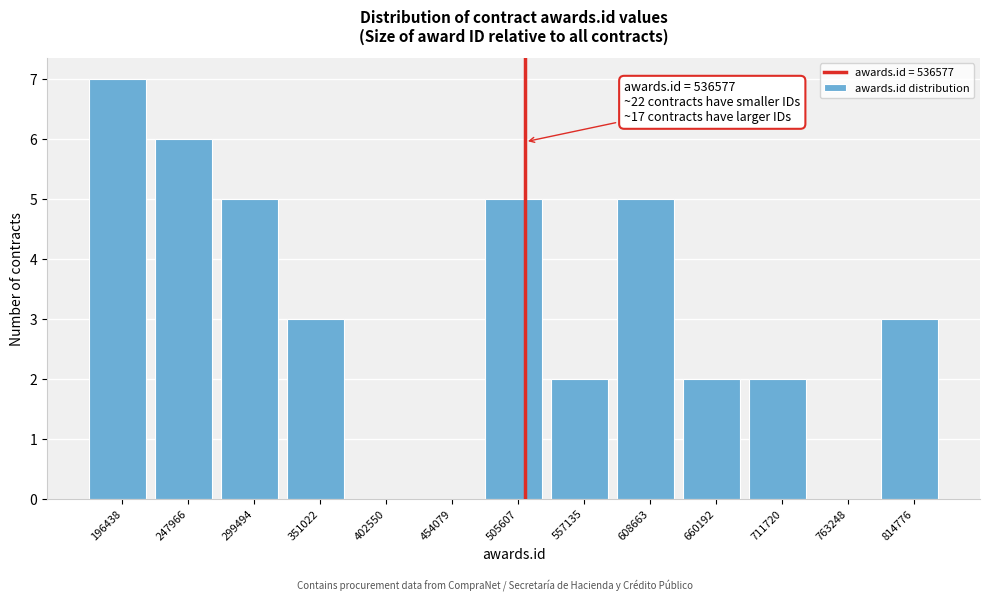

Reading left to right, transcribe all the data shown in this chart.

196438=7	247966=6	299494=5	351022=3	402550=0	454079=0	505607=5	557135=2	608663=5	660192=2	711720=2	763248=0	814776=3